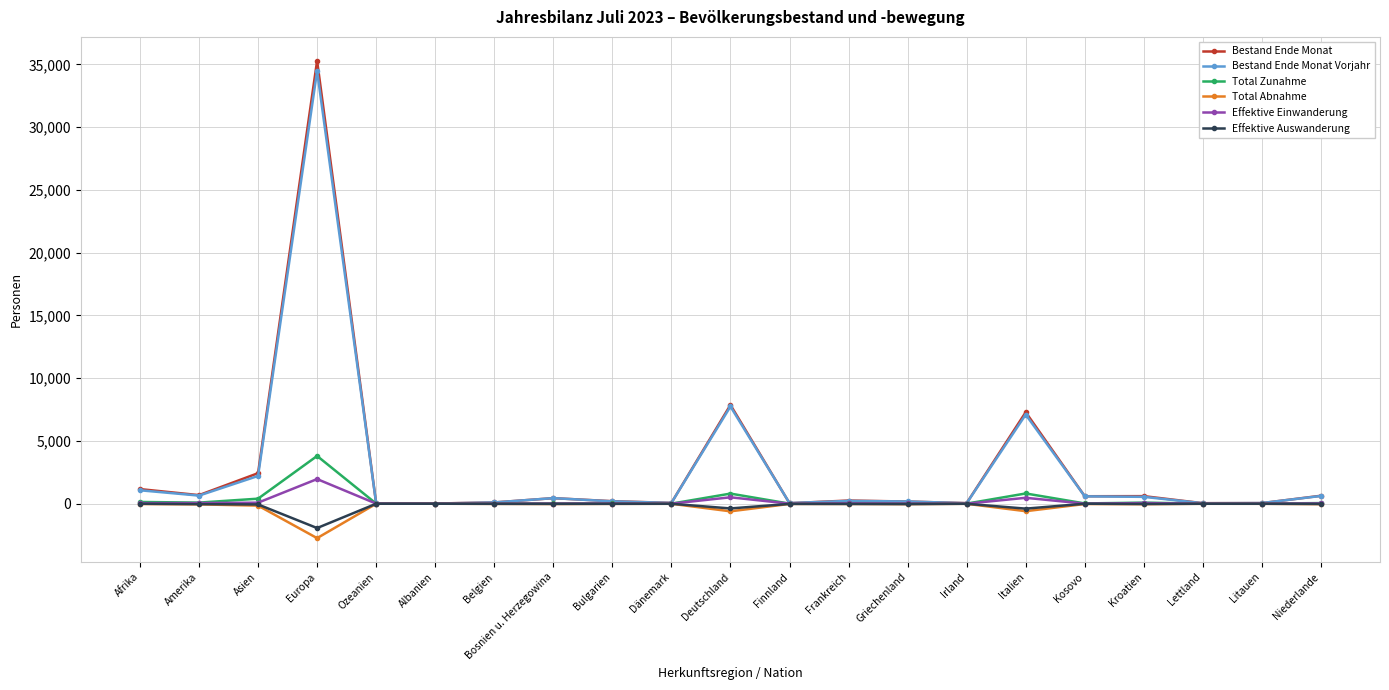

At how many categories does at least one series exceed 23602?

1